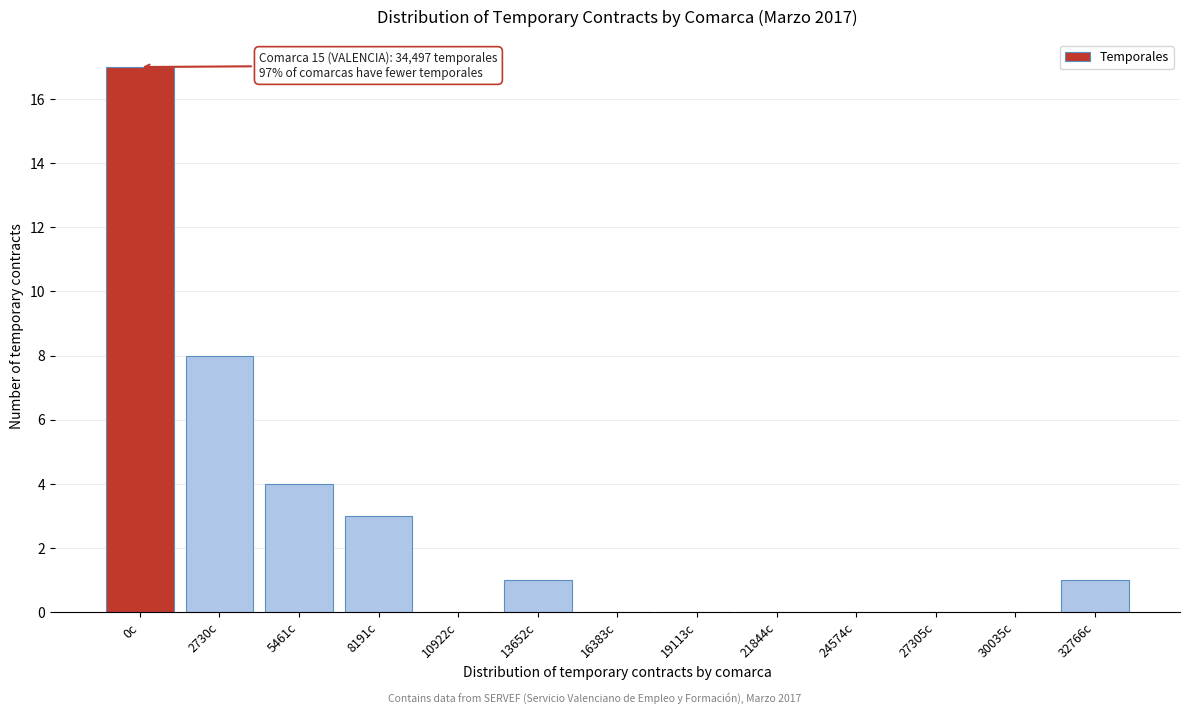

Reading left to right, extract all data points from this chart.

0c=17	2730c=8	5461c=4	8191c=3	10922c=0	13652c=1	16383c=0	19113c=0	21844c=0	24574c=0	27305c=0	30035c=0	32766c=1